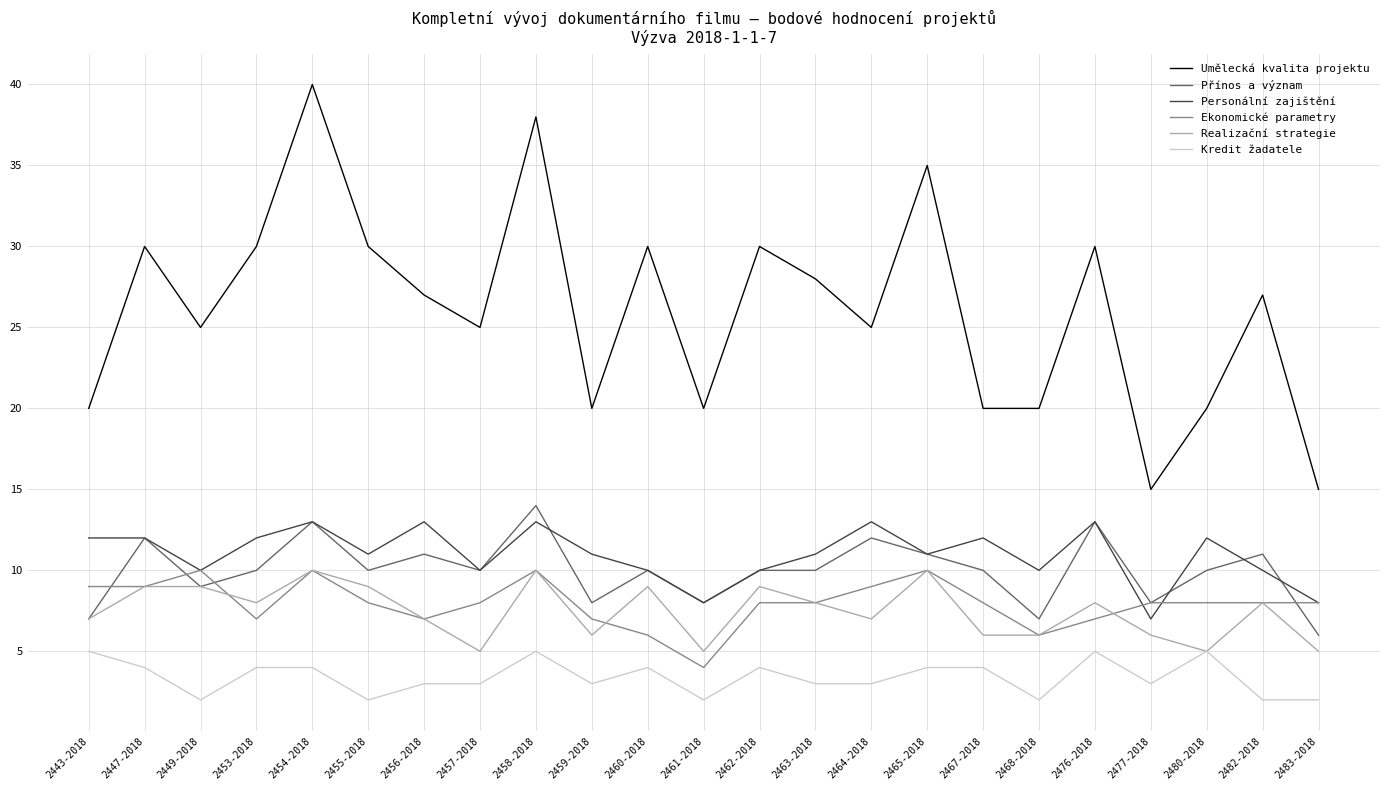

How many lines are shown in the chart?

6